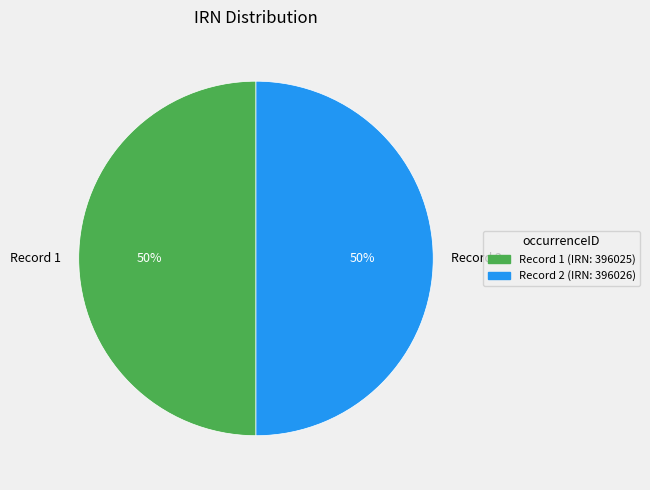

How many segments does this pie chart have?

2